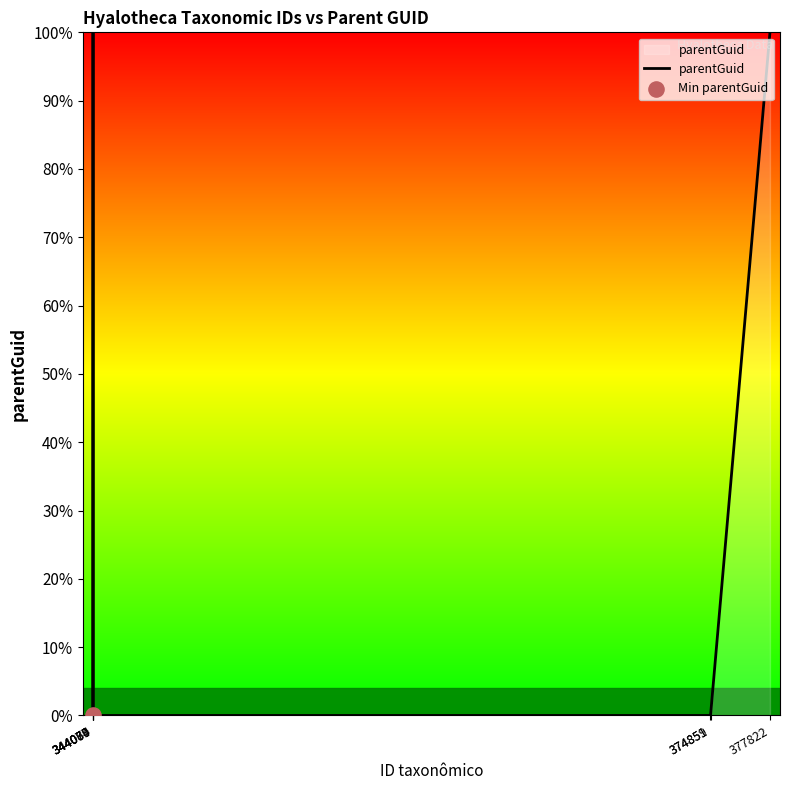

What is the change in value from 344074 to 374859?

-1